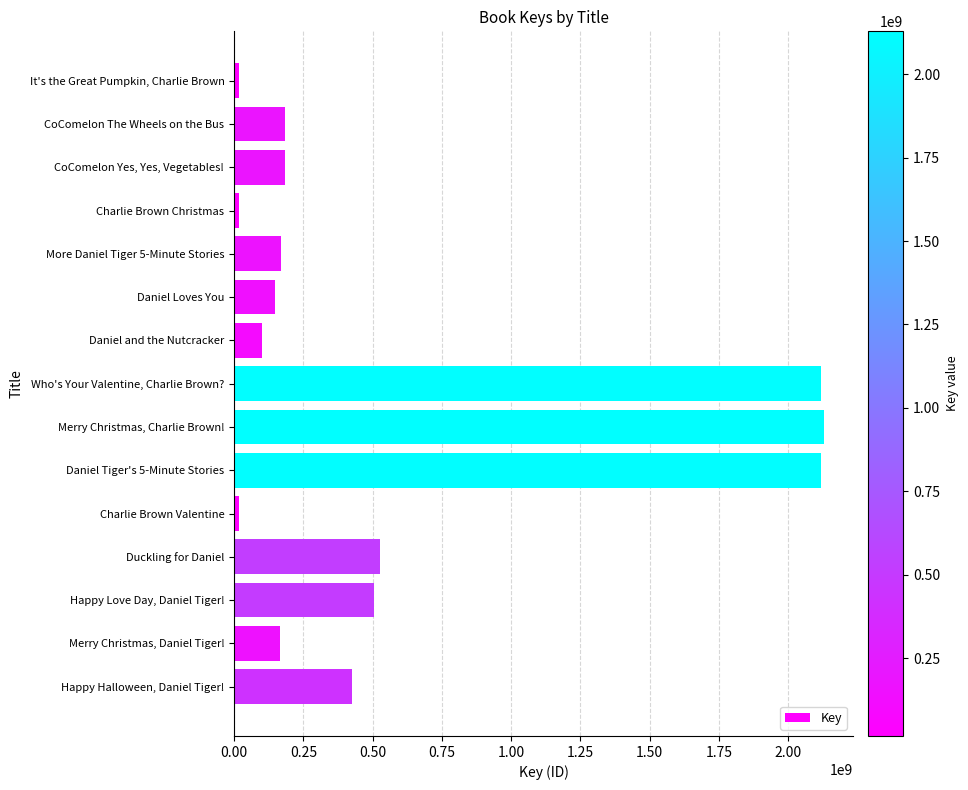

What is the greatest value displayed?

2128867438